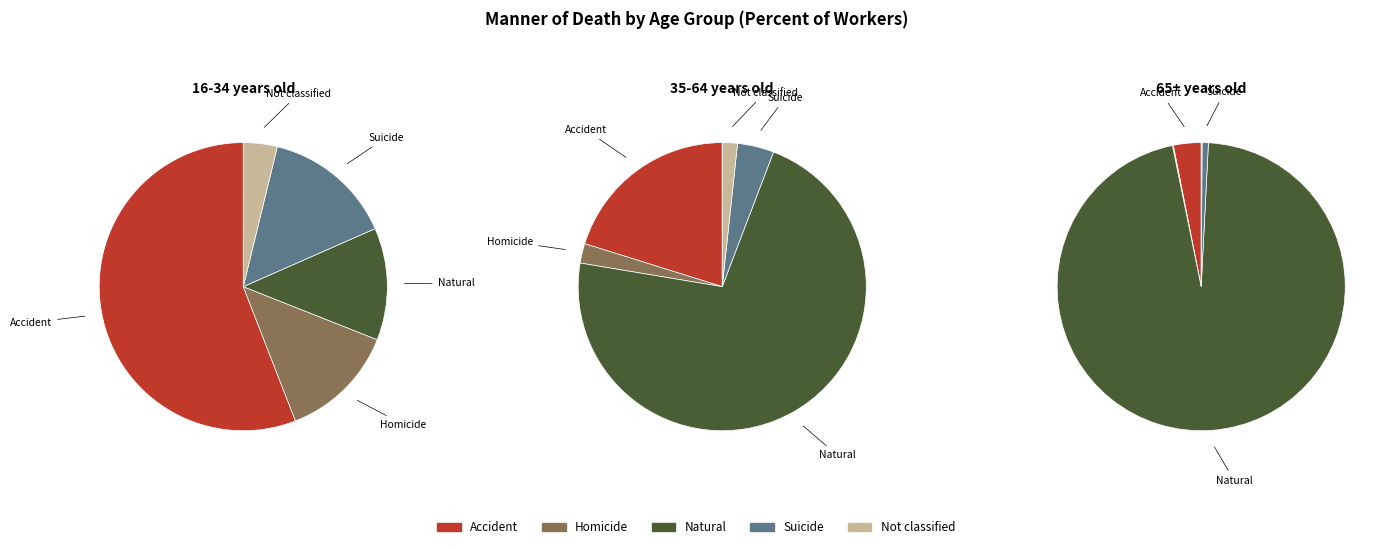

Is there a majority slice in this chart?

Yes